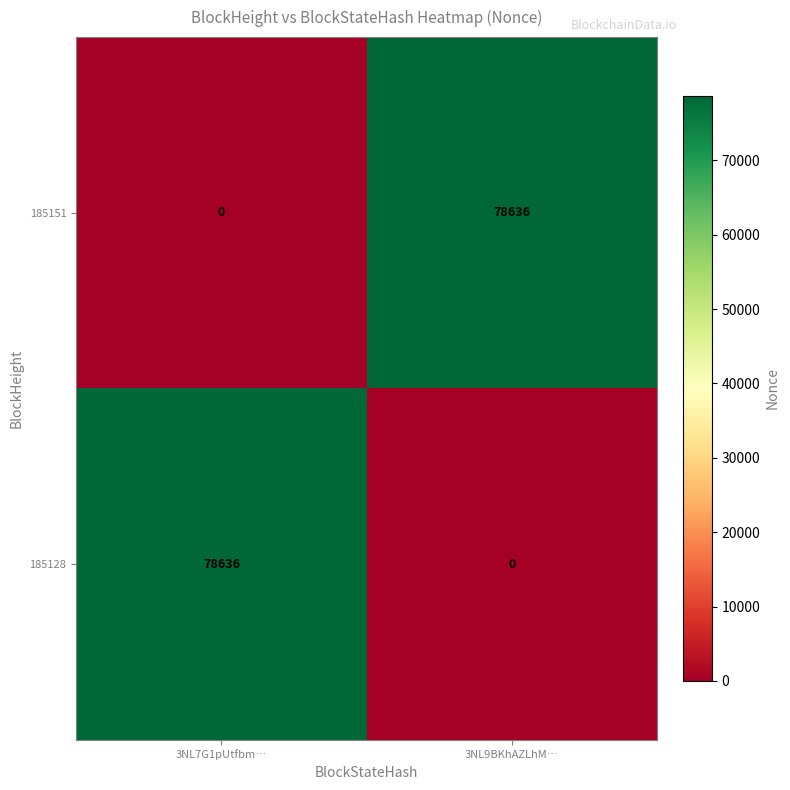

The 185128 series shows 78636 at 3NL7G1pUtfbm…. True or false?

True